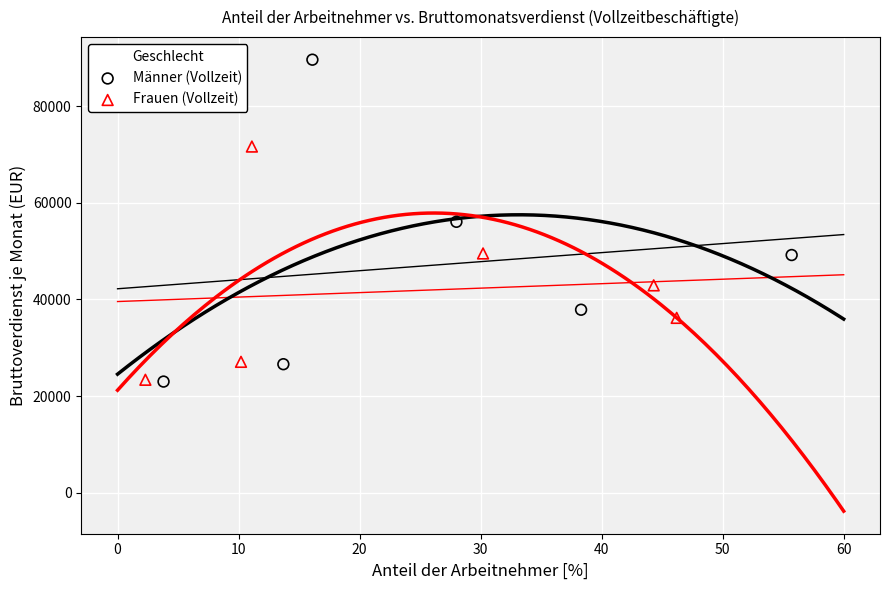

Which series reaches the maximum Y coordinate?

Männer (Vollzeit)